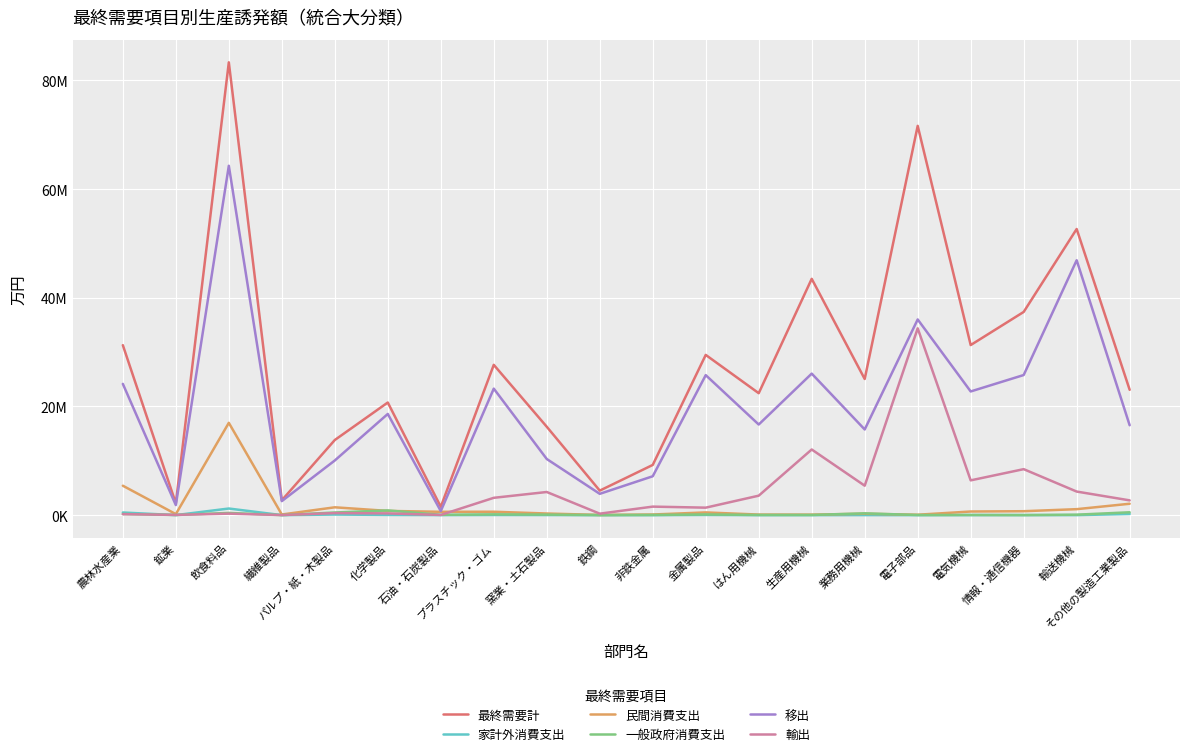

Reading left to right, list all the values displayed in this chart.

最終需要計: 31276544.0	2172112.0	83321786.0	2734995.0	13826481.0	20726410.0	1531754.0	27657340.0	16264956.0	4511719.0	9239833.0	29483092.0	22441928.0	43481781.0	25053748.0	71630912.0	31297381.0	37390825.0	52650307.0	23064523.0
家計外消費支出: 486917.7	6683.3	1219863.0	2612.6	108815.0	41192.0	10019.9	32822.1	20371.7	1790.8	4173.7	40186.9	3051.5	2983.4	8716.2	2220.9	14853.7	11903.4	5477.5	212556.7
民間消費支出: 5415121.4	191366.3	16987074.9	117990.5	1443789.6	779904.7	616484.8	625996.8	300431.8	39273.2	118581.7	501534.3	106287.7	97198.2	259172.7	79460.6	669127.6	724246.8	1100936.1	2097129.9
一般政府消費支出: 210897.3	31084.6	407909.9	11435.1	488344.5	867340.9	62353.9	146255.0	99741.0	11976.5	35258.5	131074.5	35225.9	32160.5	332206.1	24102.3	30805.7	9347.3	88280.8	526680.5
移出: 24157075.7	1853329.4	64286625.8	2582409.6	10060216.1	18621832.9	745436.6	23277381.2	10329526.4	3921816.0	7155345.3	25761694.2	16675876.9	26042793.3	15763921.1	36008807.7	22760260.9	25780426.2	46901014.5	16540291.5
輸出: 181953.7	46489.7	275289.5	16988.6	380027.0	327991.2	36233.6	3189559.8	4259320.7	273943.6	1569383.0	1377415.5	3583595.7	12082449.2	5421257.5	34375473.1	6399796.6	8462846.8	4340356.7	2719992.8